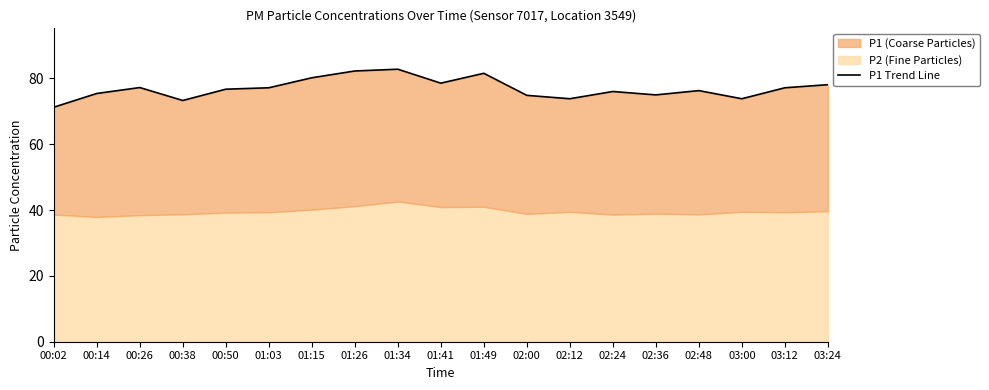

Reading left to right, extract all data points from this chart.

71.2	75.4	77.2	73.3	76.7	77.1	80.2	82.2	82.8	78.5	81.5	74.8	73.8	76.0	75.0	76.3	73.8	77.1	78.1